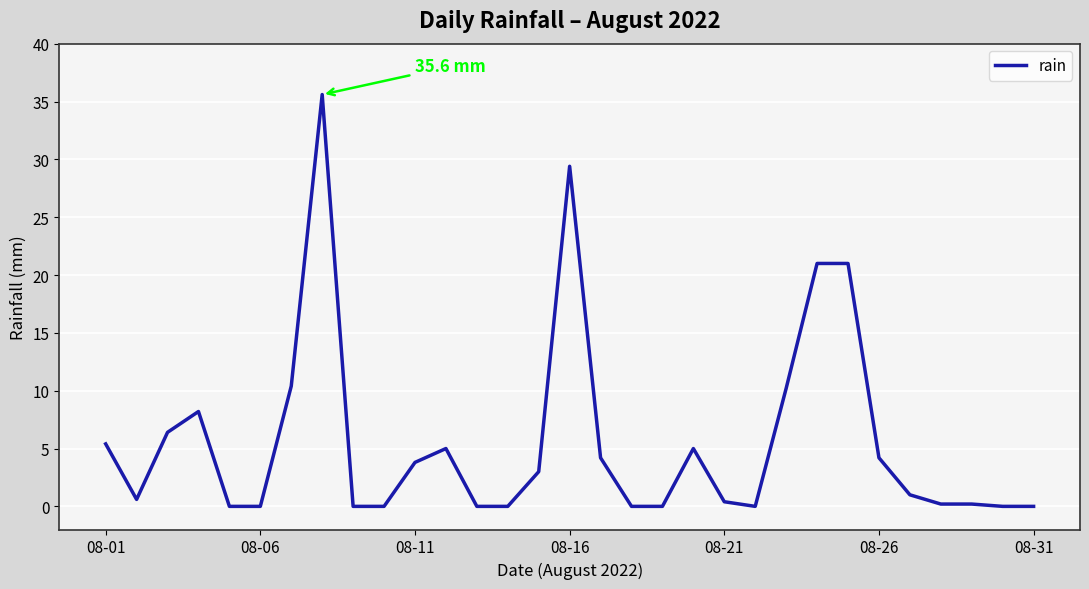

What is the difference between the maximum and minimum values?

35.6